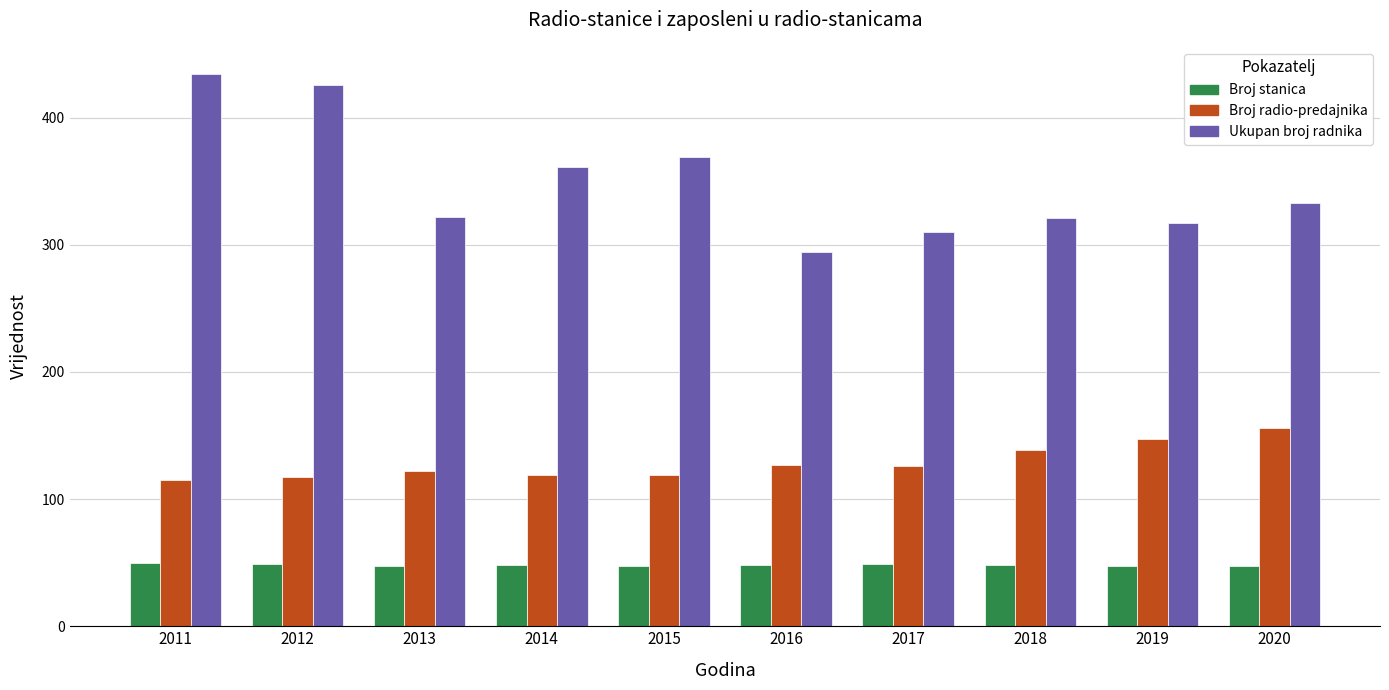

At which label does Ukupan broj radnika reach its minimum?

2016